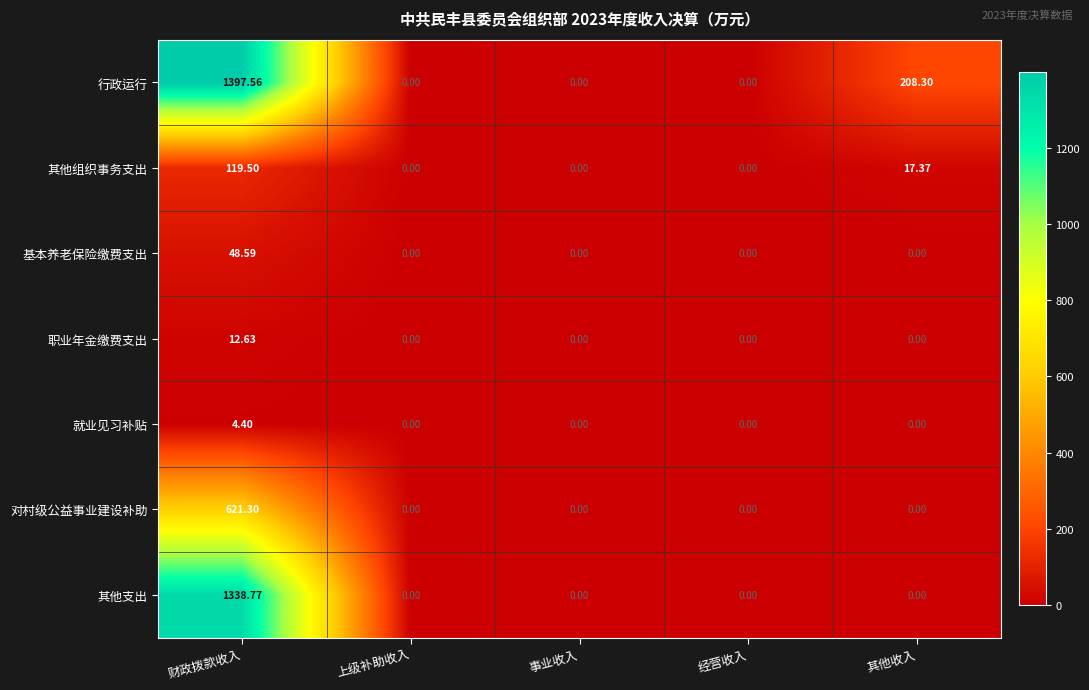

Which series has the largest total across all categories?

行政运行